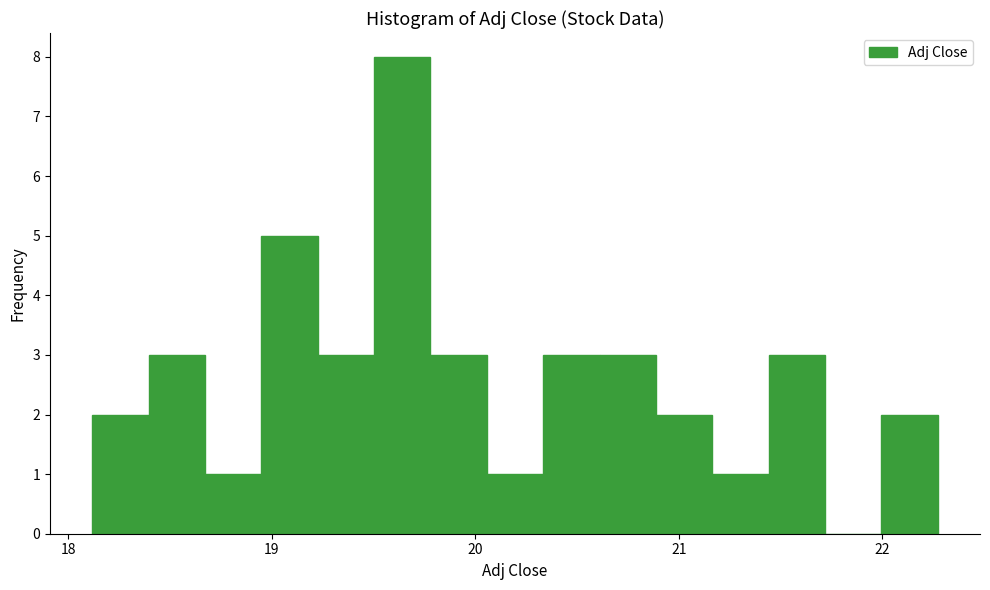

Around what value on the x-axis is the tallest bar? Give the approximate position of its centre, as read against the axis.

19.6